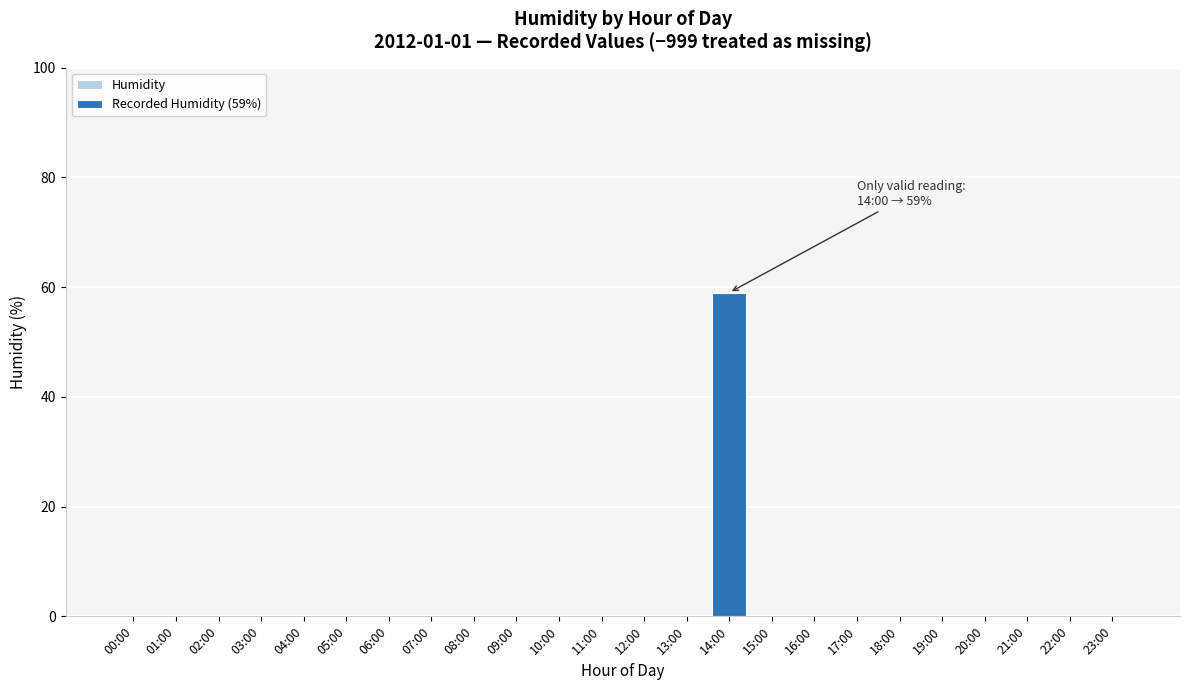

Reading right to left, list all the values displayed in this chart.

23:00=0	22:00=0	21:00=0	20:00=0	19:00=0	18:00=0	17:00=0	16:00=0	15:00=0	14:00=59	13:00=0	12:00=0	11:00=0	10:00=0	09:00=0	08:00=0	07:00=0	06:00=0	05:00=0	04:00=0	03:00=0	02:00=0	01:00=0	00:00=0